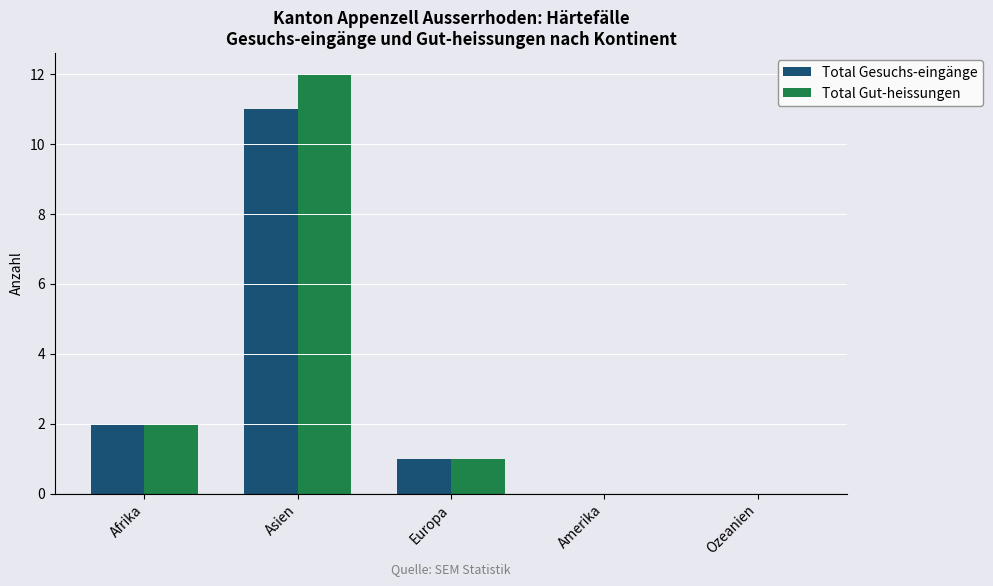

What is the approximate value of Total Gesuchs-eingänge at Asien?

11